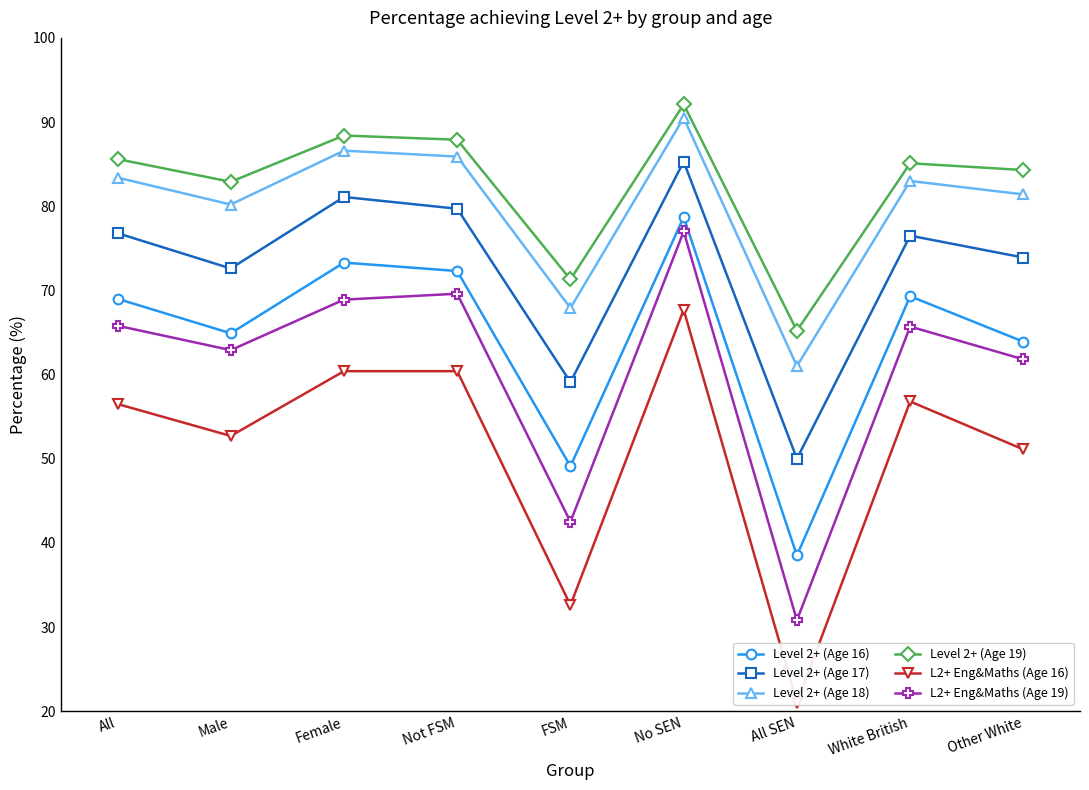

True or false: L2+ Eng&Maths (Age 16) and Level 2+ (Age 17) intersect in this chart.

False